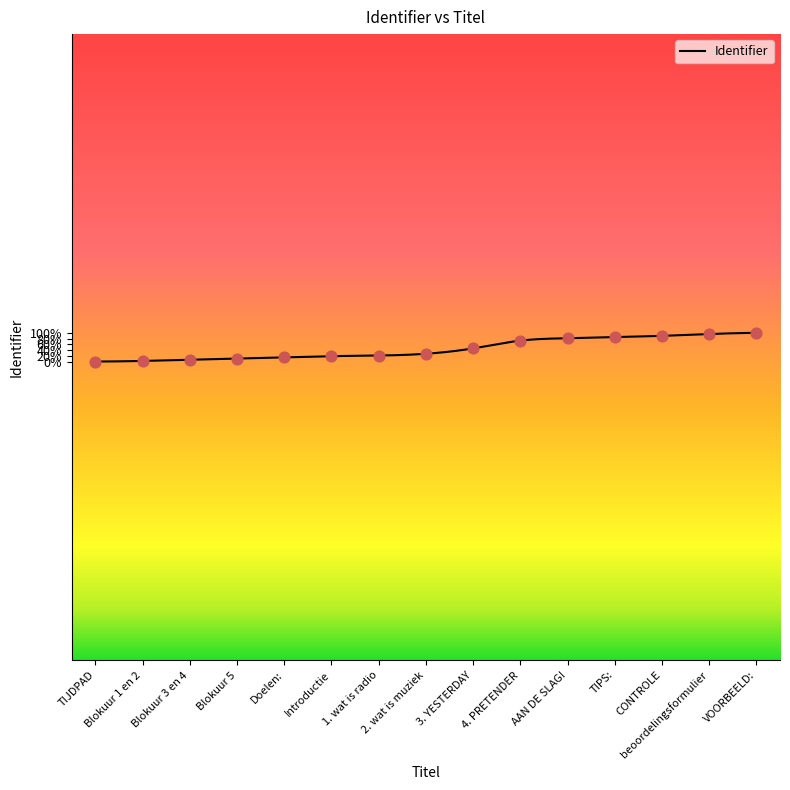

What is the change in value from TIJDPAD to TIPS:?

+41